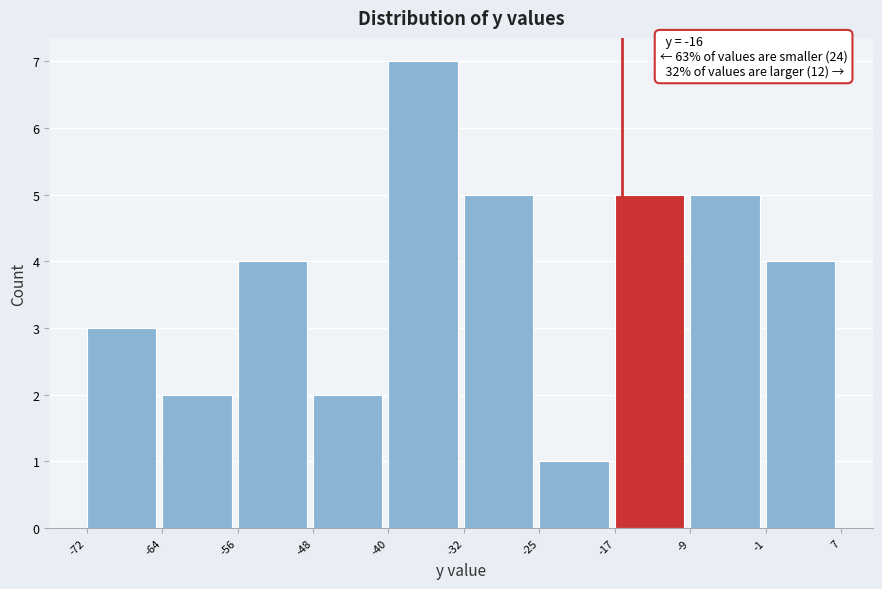

Which range on the x-axis has the tallest bar?

-40 to -32